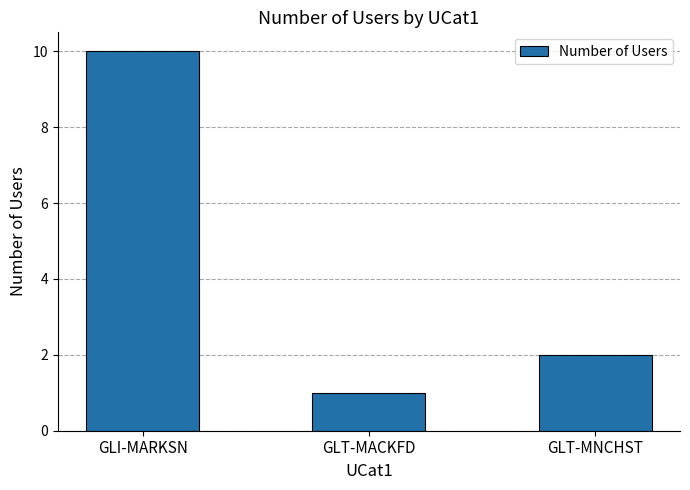

How many distinct data groups are displayed?

1